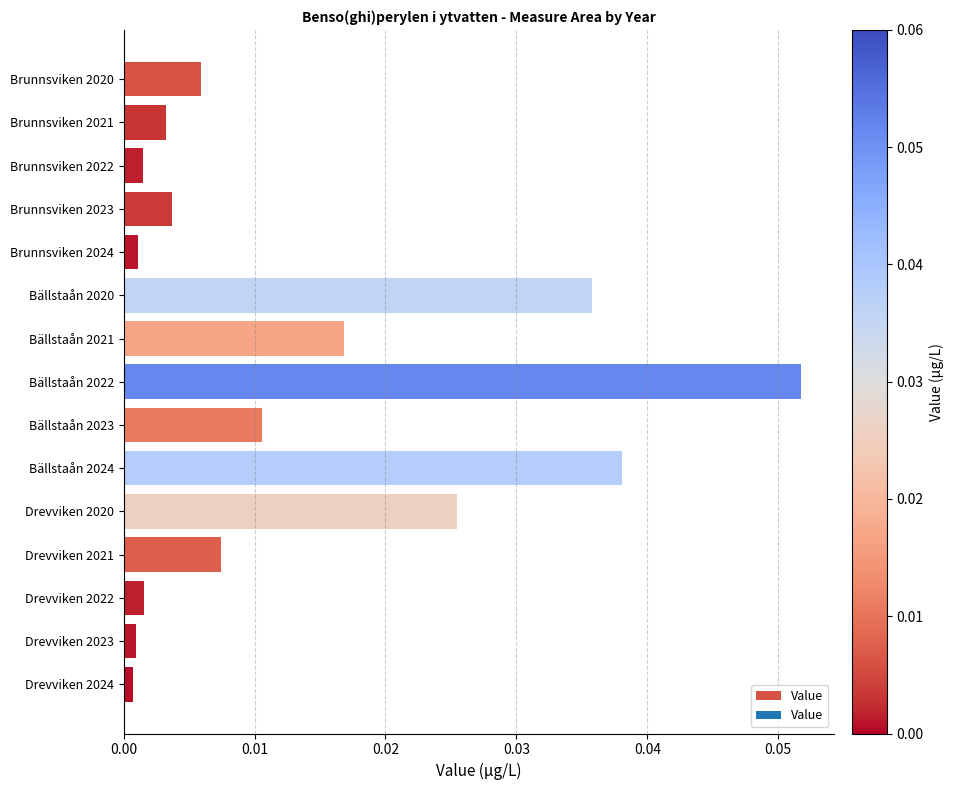

How many bars are there in total?

15